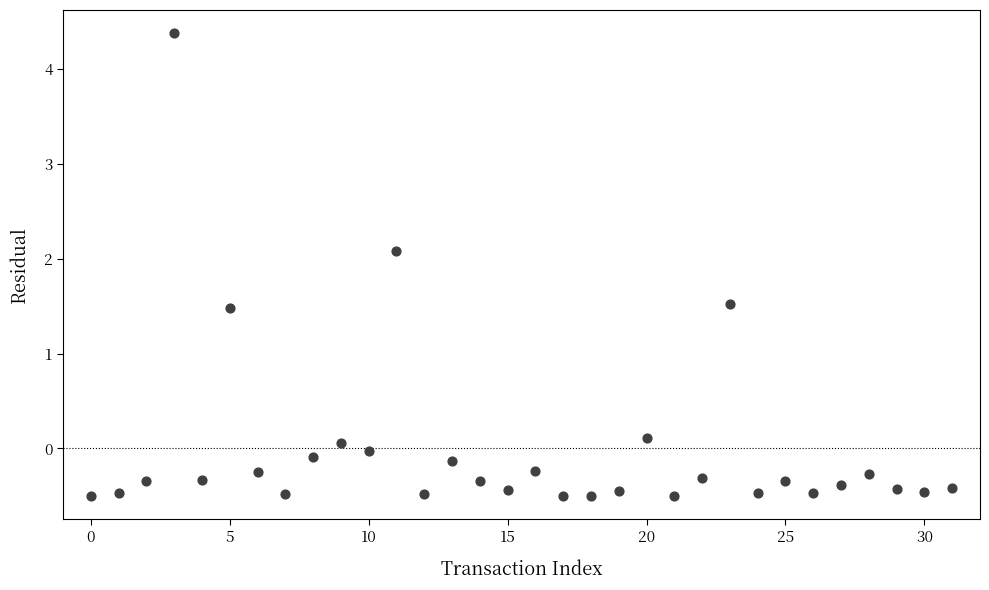

What is the range of Y values (max minus min)?

4.9